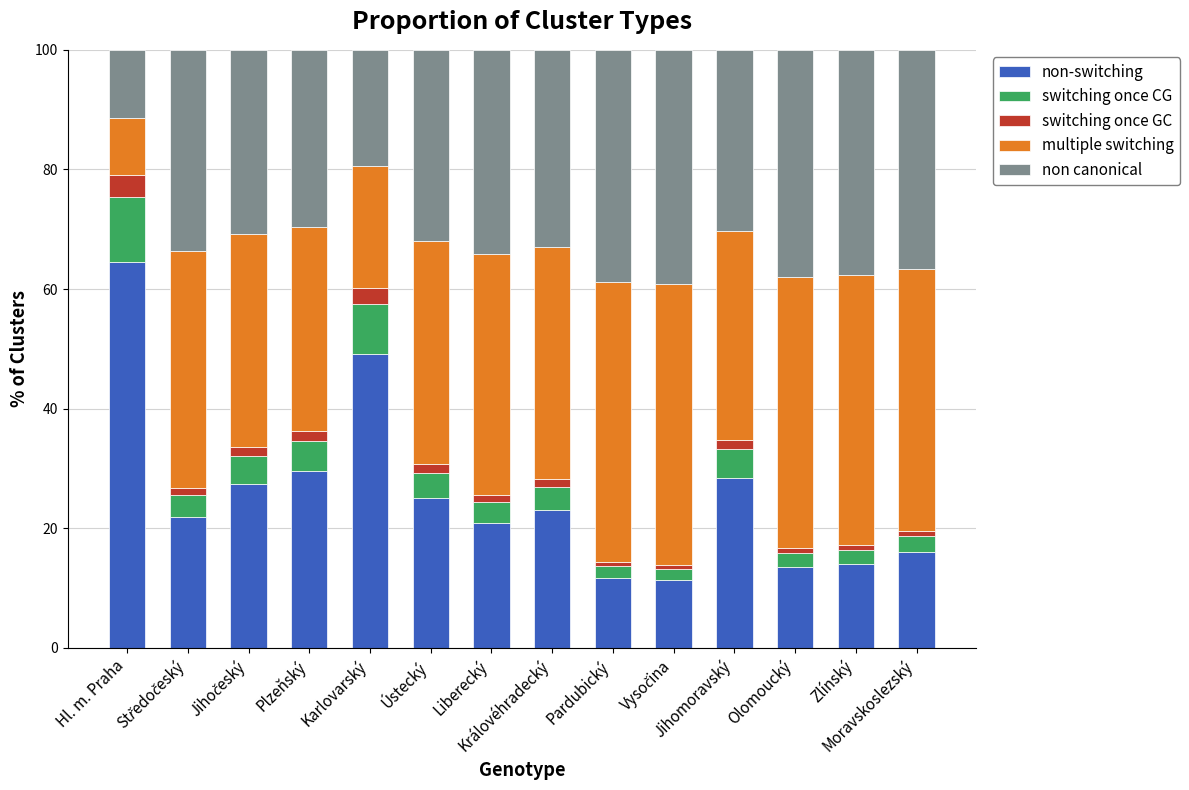

What is the highest value of the non-switching series?

64.5